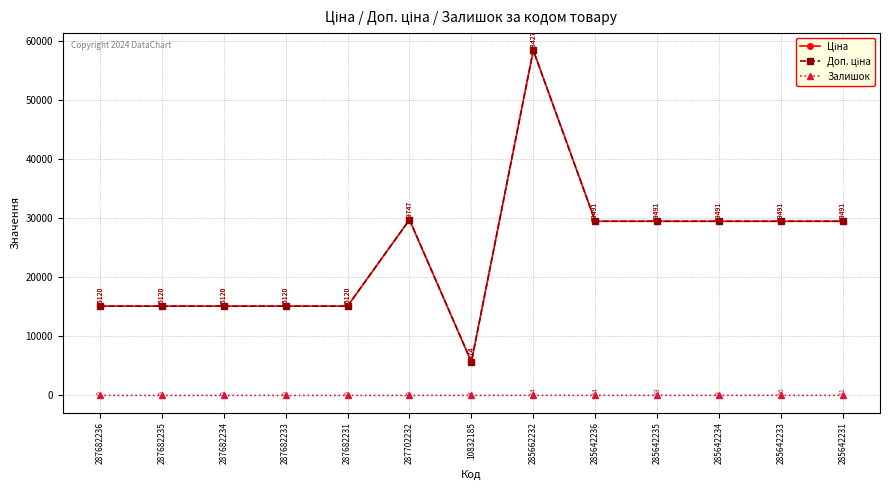

Does the chart have visible grid lines?

Yes